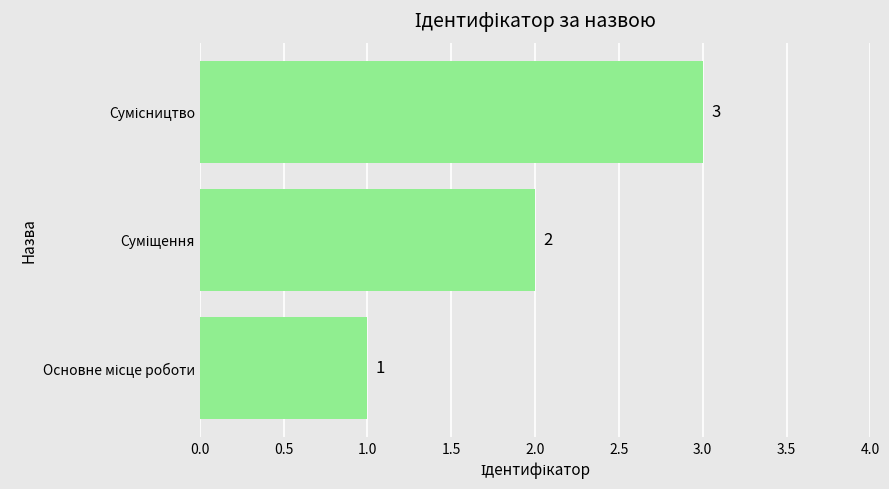

What is the sum of all values?

6